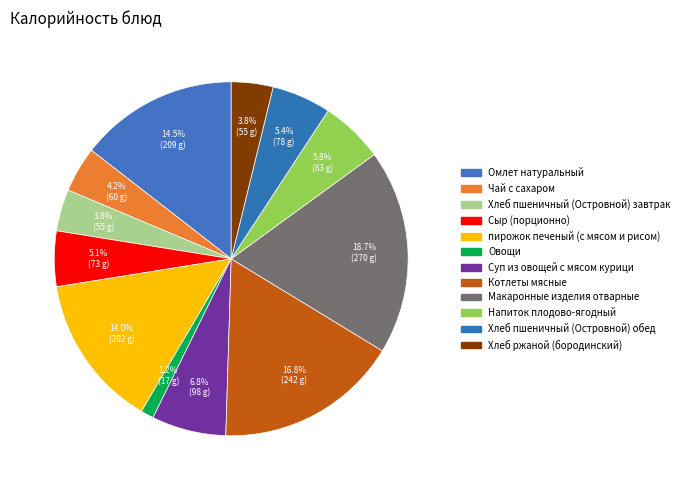

The Хлеб ржаной (бородинский) slice represents 12% of the pie. True or false?

False